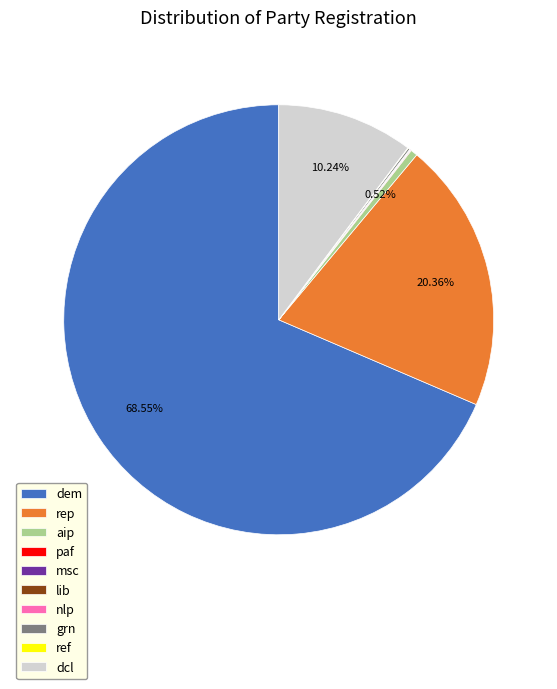

Which category accounts for the majority?

dem